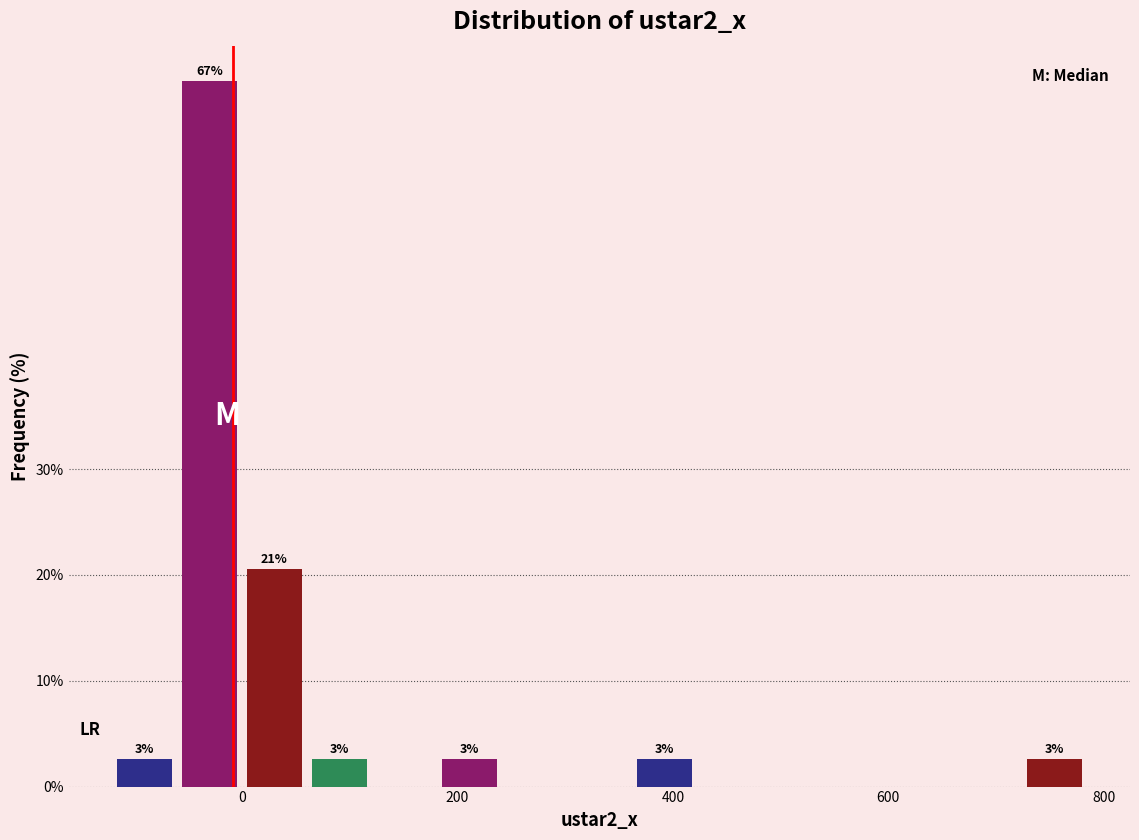

Read against the x-axis, roughly where is the centre of the tallest bar?

-40